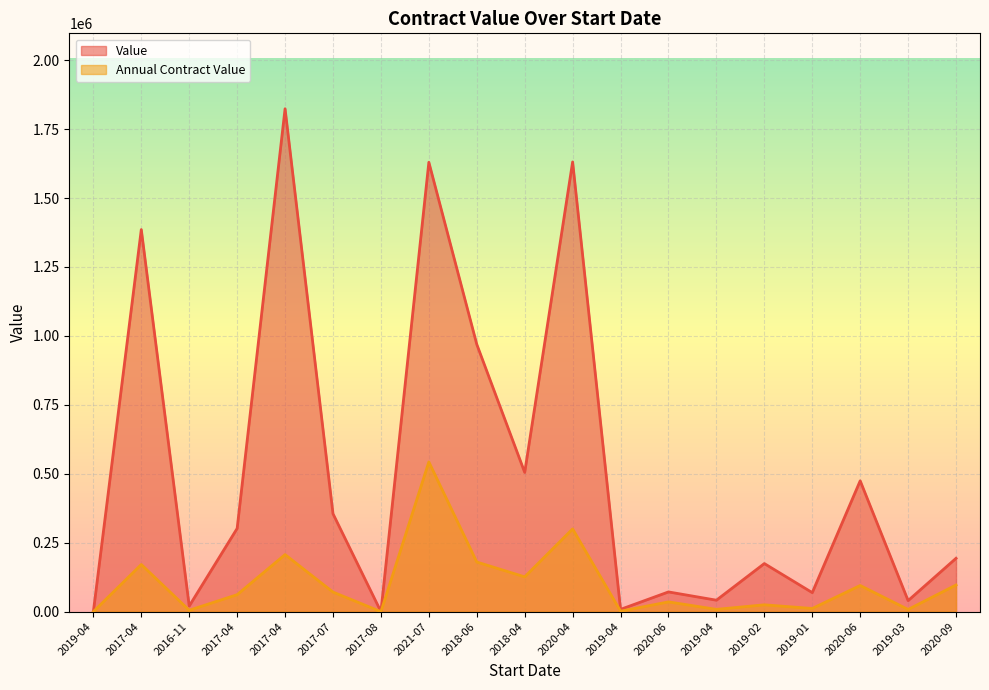

What value does the Value series have at 2020-06?

71574.3